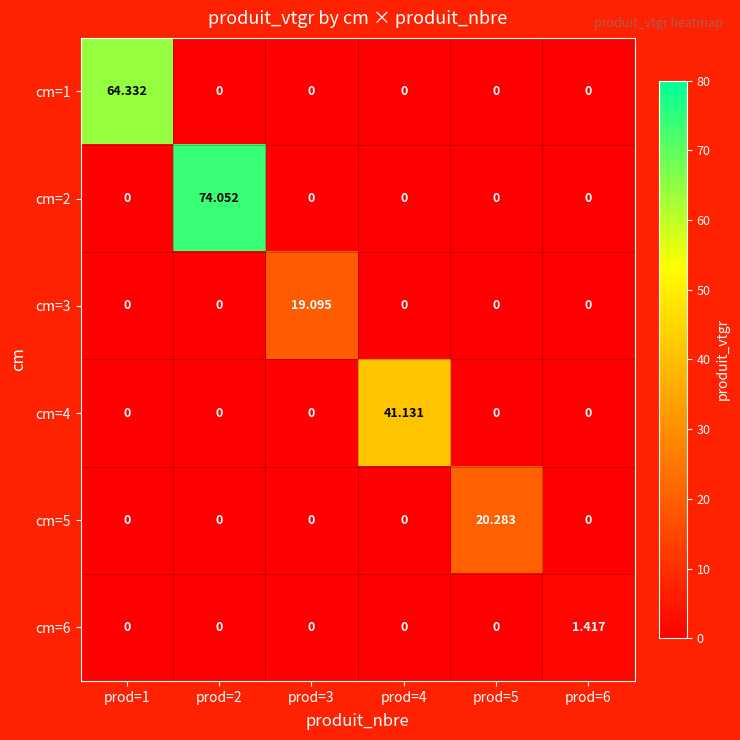

Between prod=4 and prod=6, which is larger?

prod=4